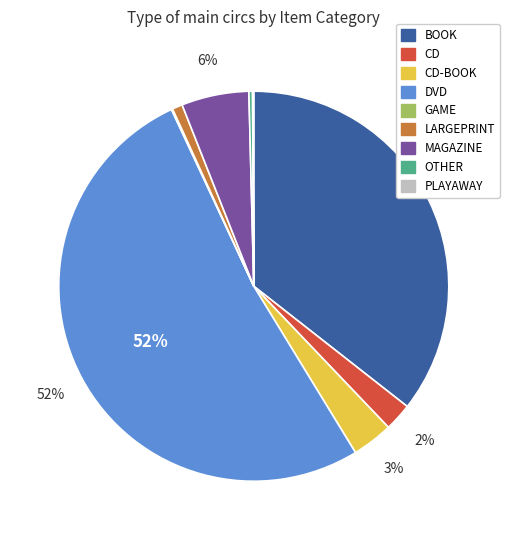

To the nearest percent, what is the difference between the largest and smallest slice percentages?

52%